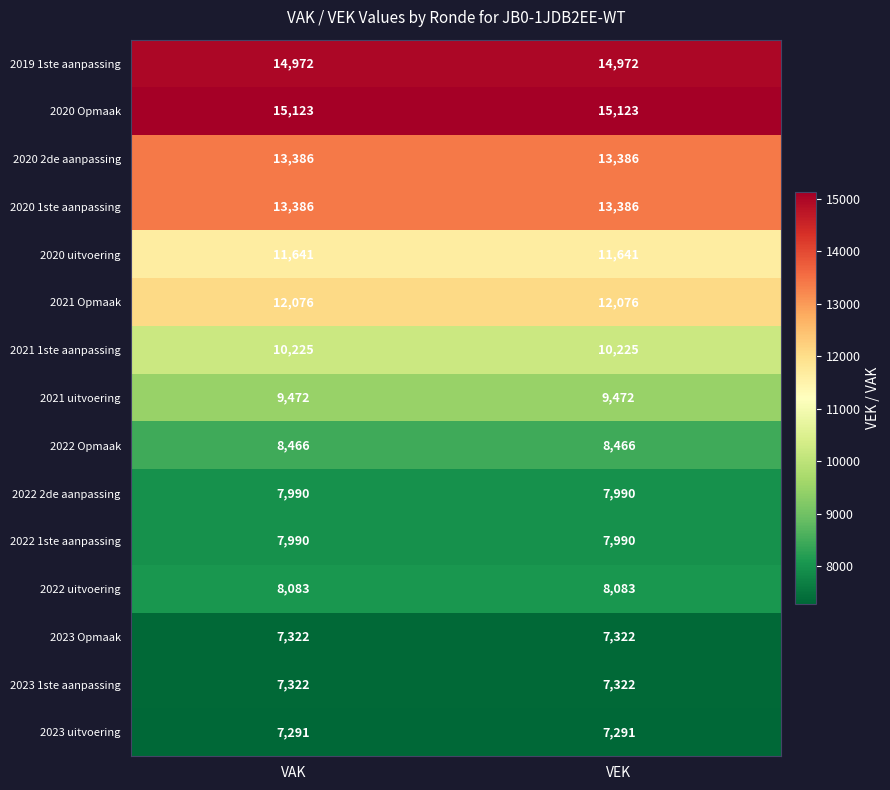

Is it true that 2021 Opmaak equals 12076 at VEK?

True